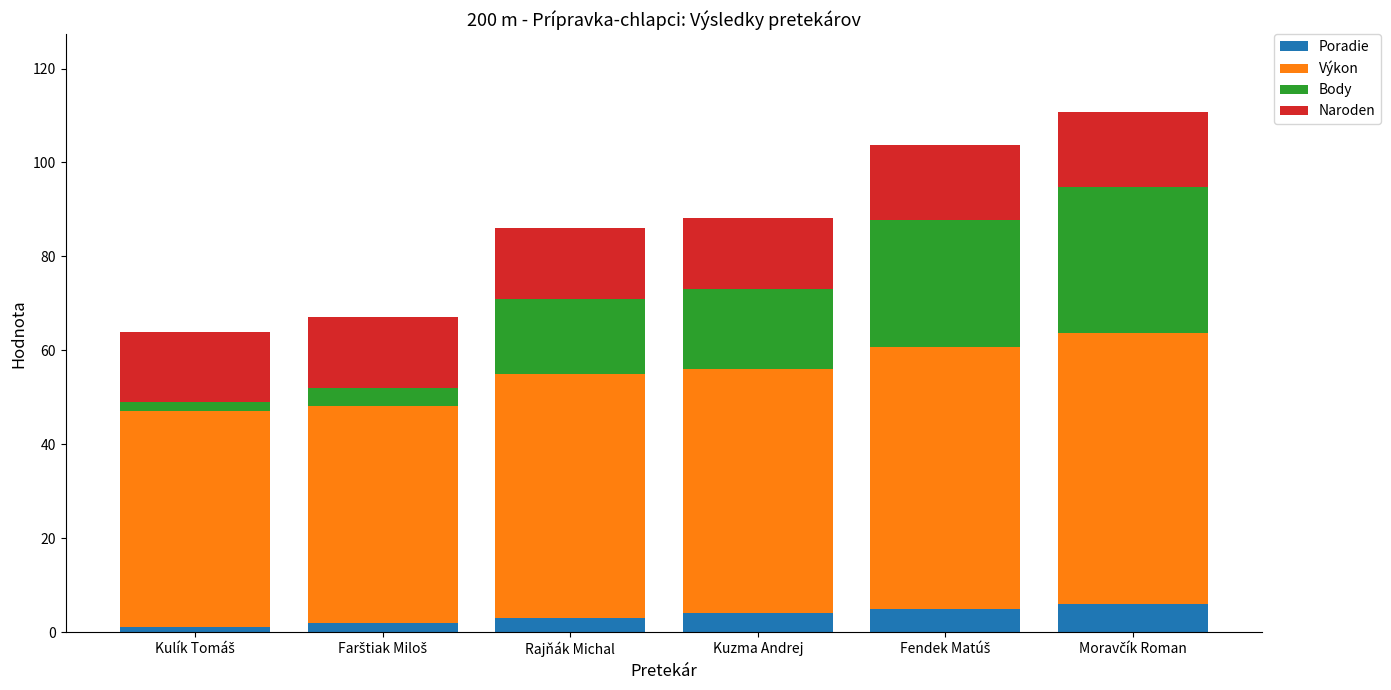

Is it true that Poradie equals 4.0 at Kuzma Andrej?

True